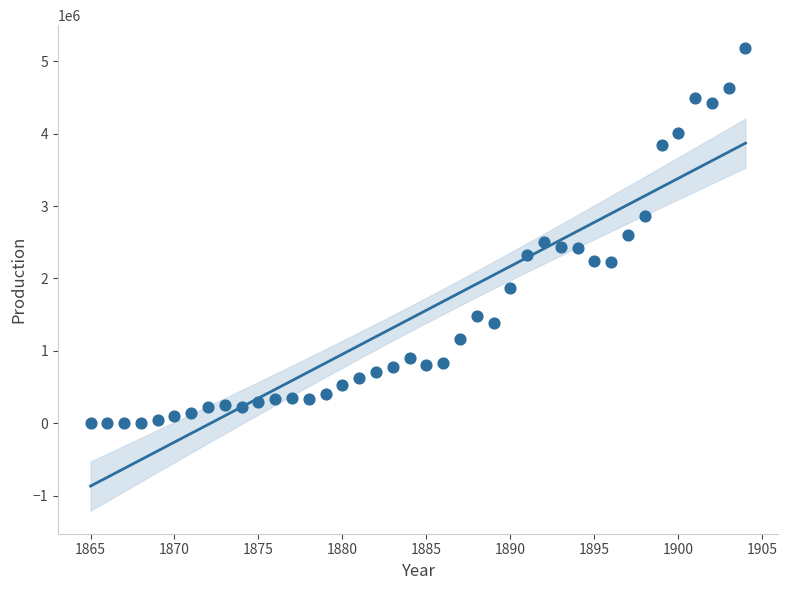

What is the range of X values (max minus min)?

39